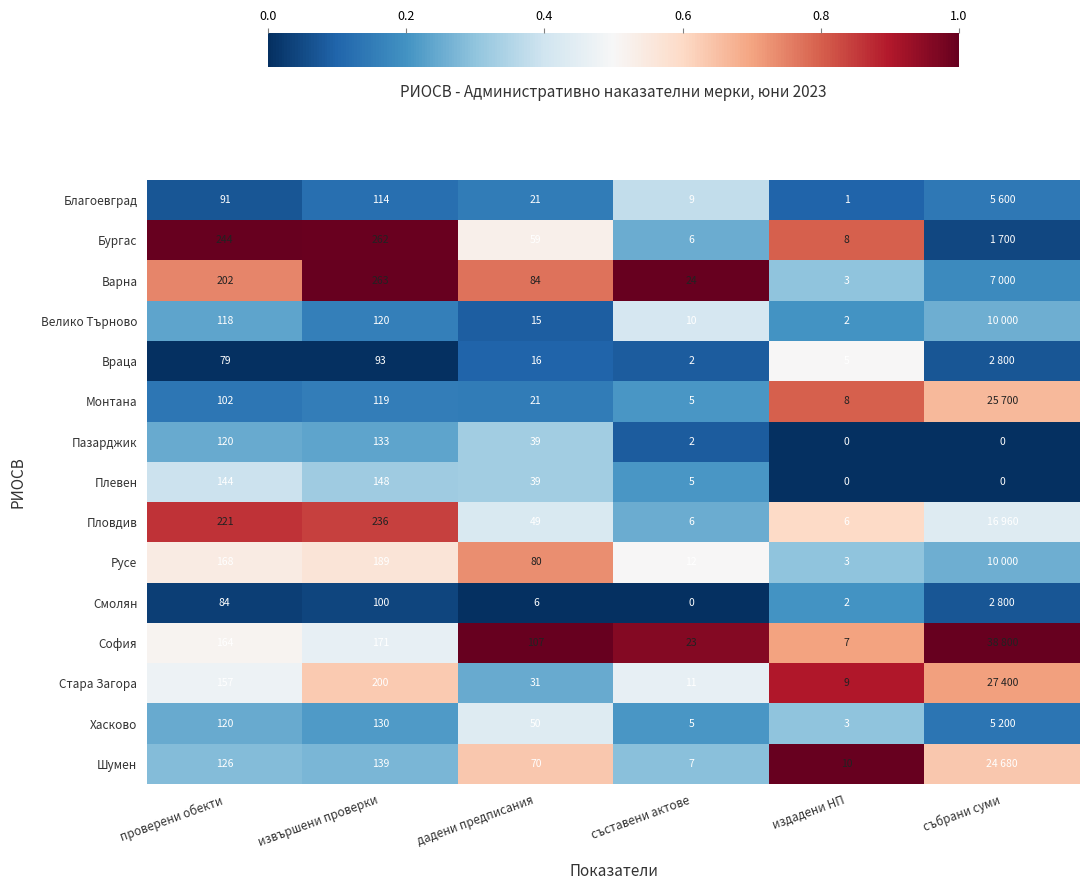

The value of Пловдив at издадени НП is 1.0. True or false?

False